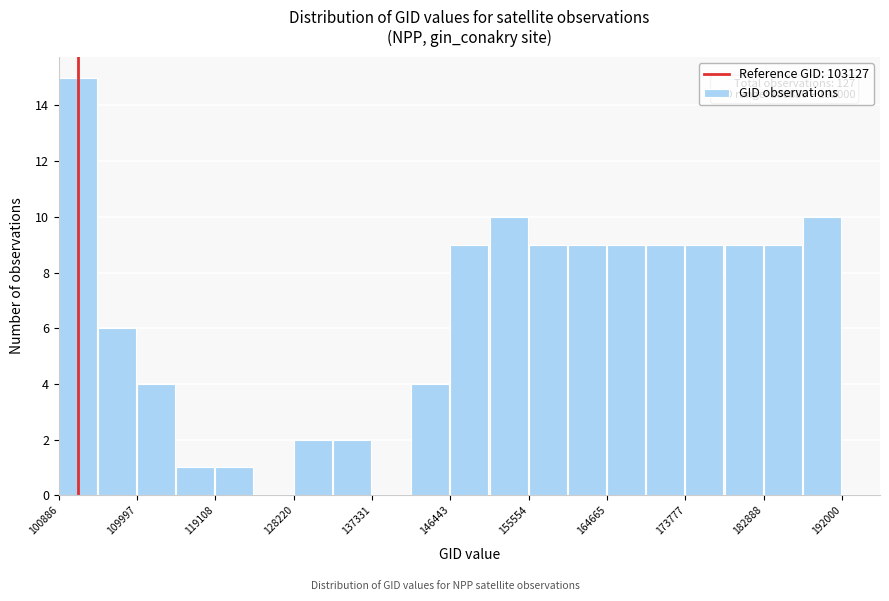

Over which range of the x-axis is the bar tallest?

101000 to 105000